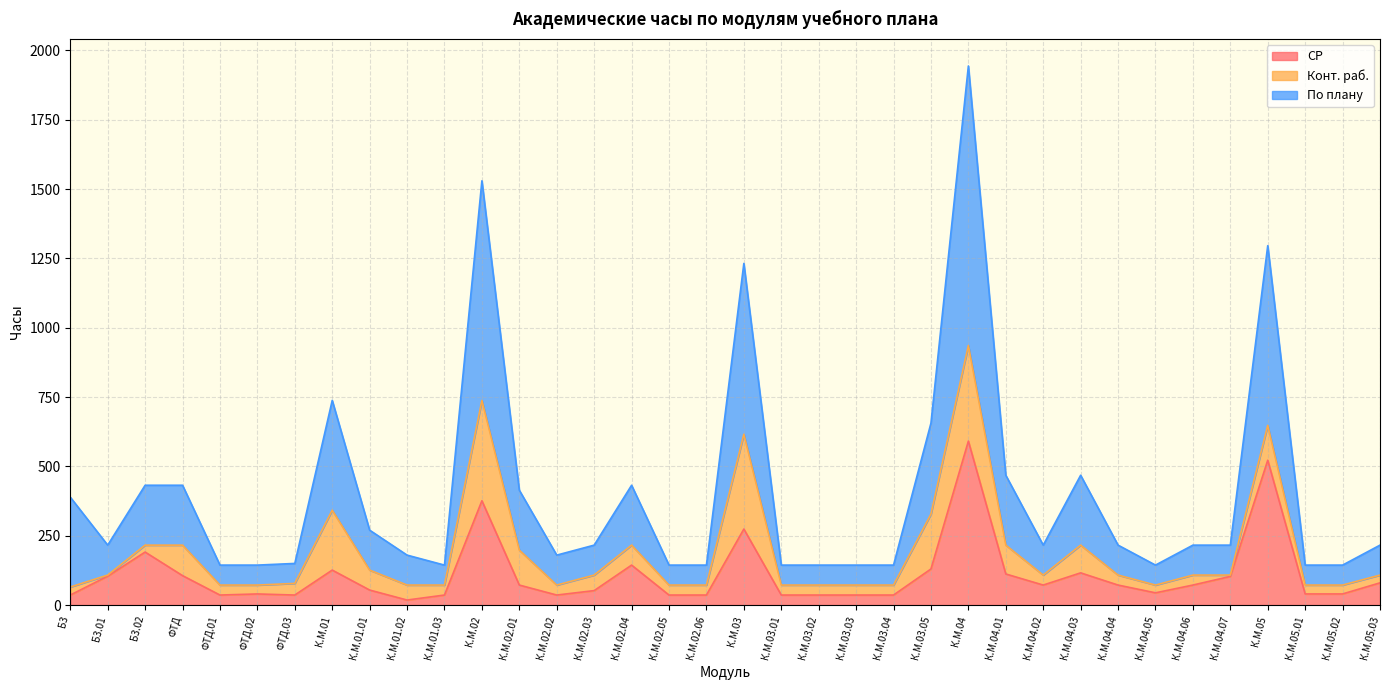

Is it true that По плану equals 296.8 at К.М.04.06?

False